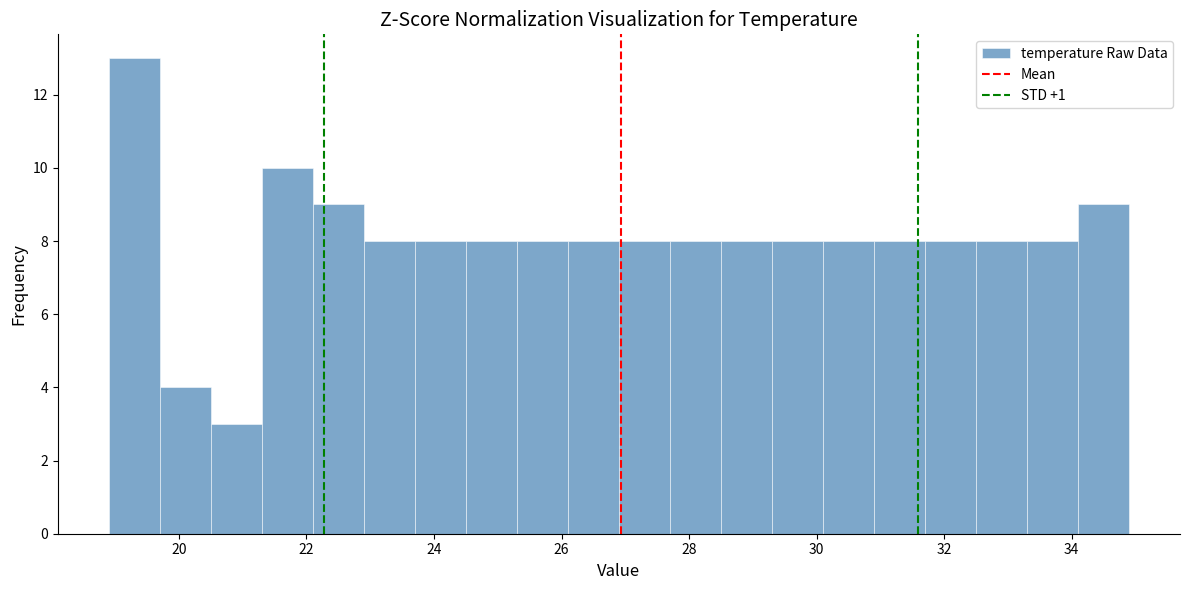

How tall is the bar that spans 21.3 to 22.1 on the x-axis? Neither the bar edges nor the heights are printed on the chart, so give them approximately, as read against the axes.

10